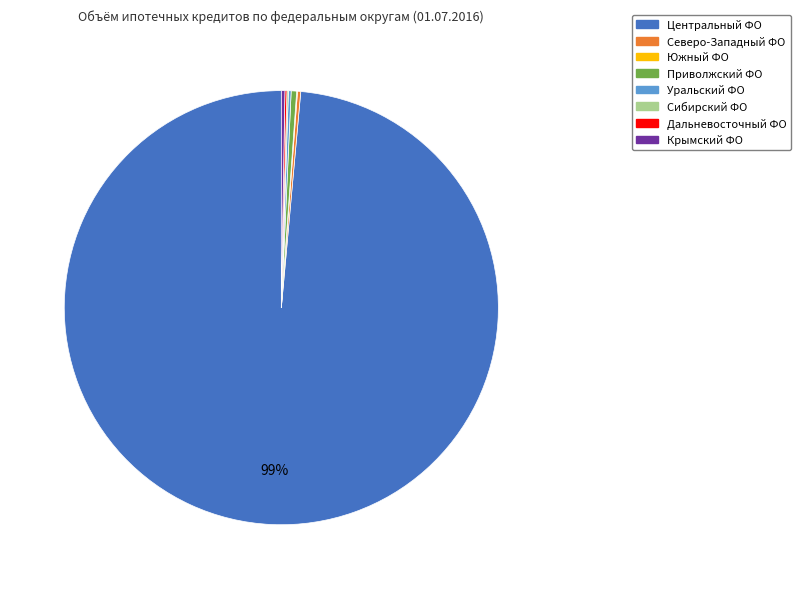

Is there a majority slice in this chart?

Yes